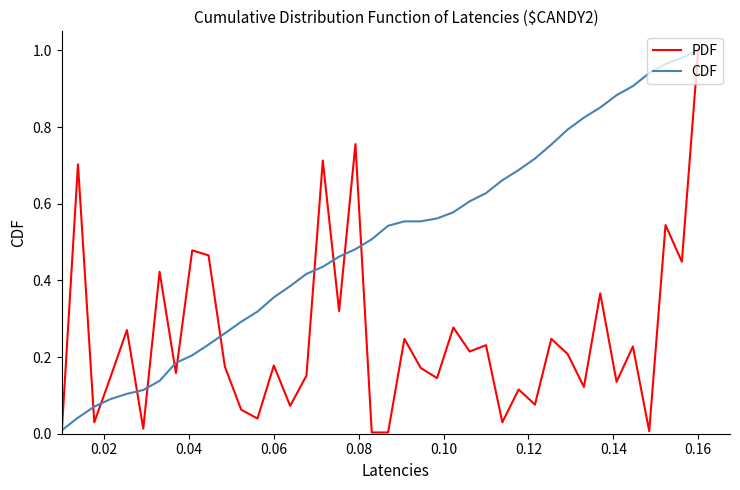

True or false: CDF has more than 2 interior local peaks.

False